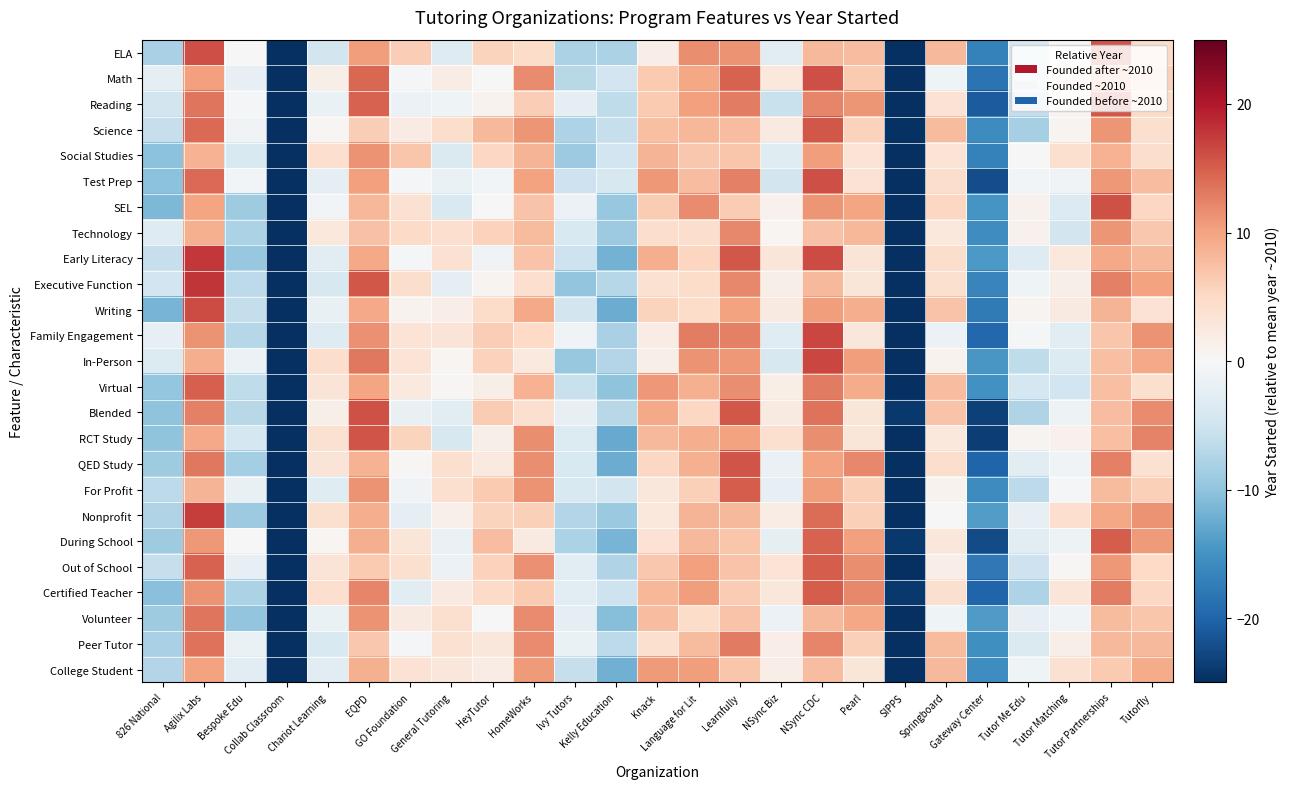

Reading right to left, list all the values displayed in this chart.

ELA: Tutorfly=4.9	Tutor Partnerships=15.7	Tutor Matching=0.4	Tutor Me Edu=-4.1	Gateway Center=-16.9	Springboard=8.1	SIPPS=-25.0	Pearl=7.7	NSync CDC=8.2	NSync Biz=-2.6	Learnfully=11.2	Language for Lit=11.5	Knack=1.7	Kelly Education=-7.8	Ivy Tutors=-7.9	HomeWorks=4.6	HeyTutor=5.6	General Tutoring=-3.3	GO Foundation=6.2	EQPD=10.4	Chariot Learning=-4.5	Collab Classroom=-25.0	Bespoke Edu=-0.1	Agilix Labs=16.0	826 National=-8.1
Math: Tutorfly=6.0	Tutor Partnerships=7.6	Tutor Matching=3.7	Tutor Me Edu=-4.7	Gateway Center=-18.5	Springboard=-1.1	SIPPS=-25.0	Pearl=6.6	NSync CDC=16.2	NSync Biz=2.6	Learnfully=14.7	Language for Lit=9.7	Knack=6.5	Kelly Education=-4.9	Ivy Tutors=-7.0	HomeWorks=11.9	HeyTutor=0.0	General Tutoring=1.9	GO Foundation=-0.4	EQPD=14.3	Chariot Learning=1.5	Collab Classroom=-25.0	Bespoke Edu=-2.1	Agilix Labs=10.2	826 National=-2.3
Reading: Tutorfly=4.9	Tutor Partnerships=15.4	Tutor Matching=0.7	Tutor Me Edu=-6.1	Gateway Center=-20.7	Springboard=3.7	SIPPS=-25.0	Pearl=11.0	NSync CDC=12.2	NSync Biz=-5.6	Learnfully=12.8	Language for Lit=10.3	Knack=6.6	Kelly Education=-6.3	Ivy Tutors=-2.3	HomeWorks=6.1	HeyTutor=0.8	General Tutoring=-1.1	GO Foundation=-1.4	EQPD=14.8	Chariot Learning=-1.7	Collab Classroom=-25.0	Bespoke Edu=-0.4	Agilix Labs=13.3	826 National=-4.5
Science: Tutorfly=4.1	Tutor Partnerships=11.1	Tutor Matching=0.8	Tutor Me Edu=-8.3	Gateway Center=-15.7	Springboard=7.9	SIPPS=-24.8	Pearl=5.7	NSync CDC=15.4	NSync Biz=2.3	Learnfully=7.8	Language for Lit=8.4	Knack=7.5	Kelly Education=-5.8	Ivy Tutors=-7.7	HomeWorks=11.1	HeyTutor=8.2	General Tutoring=4.4	GO Foundation=2.1	EQPD=6.2	Chariot Learning=0.3	Collab Classroom=-25.0	Bespoke Edu=-0.9	Agilix Labs=14.1	826 National=-5.8
Social Studies: Tutorfly=4.4	Tutor Partnerships=8.7	Tutor Matching=3.9	Tutor Me Edu=-0.2	Gateway Center=-17.0	Springboard=3.4	SIPPS=-25.0	Pearl=3.3	NSync CDC=10.4	NSync Biz=-3.0	Learnfully=6.9	Language for Lit=6.6	Knack=8.4	Kelly Education=-4.9	Ivy Tutors=-9.1	HomeWorks=8.5	HeyTutor=5.2	General Tutoring=-3.6	GO Foundation=7.0	EQPD=11.3	Chariot Learning=4.2	Collab Classroom=-25.0	Bespoke Edu=-3.9	Agilix Labs=8.6	826 National=-10.3
Test Prep: Tutorfly=7.8	Tutor Partnerships=10.8	Tutor Matching=-0.8	Tutor Me Edu=-0.7	Gateway Center=-22.2	Springboard=4.5	SIPPS=-25.0	Pearl=3.6	NSync CDC=16.1	NSync Biz=-4.7	Learnfully=12.6	Language for Lit=7.7	Knack=10.9	Kelly Education=-3.9	Ivy Tutors=-5.3	HomeWorks=10.1	HeyTutor=-0.7	General Tutoring=-1.6	GO Foundation=-0.4	EQPD=10.3	Chariot Learning=-2.3	Collab Classroom=-25.0	Bespoke Edu=-0.6	Agilix Labs=14.2	826 National=-10.3
SEL: Tutorfly=5.2	Tutor Partnerships=16.0	Tutor Matching=-3.5	Tutor Me Edu=1.2	Gateway Center=-14.7	Springboard=5.1	SIPPS=-25.0	Pearl=9.8	NSync CDC=11.1	NSync Biz=1.1	Learnfully=6.4	Language for Lit=11.7	Knack=6.3	Kelly Education=-9.5	Ivy Tutors=-1.5	HomeWorks=7.2	HeyTutor=0.2	General Tutoring=-3.9	GO Foundation=3.9	EQPD=8.4	Chariot Learning=-0.7	Collab Classroom=-25.0	Bespoke Edu=-8.9	Agilix Labs=9.9	826 National=-11.3
Technology: Tutorfly=6.8	Tutor Partnerships=11.1	Tutor Matching=-4.5	Tutor Me Edu=1.1	Gateway Center=-15.6	Springboard=2.7	SIPPS=-25.0	Pearl=8.3	NSync CDC=7.3	NSync Biz=0.5	Learnfully=12.0	Language for Lit=4.3	Knack=4.4	Kelly Education=-9.1	Ivy Tutors=-3.9	HomeWorks=7.9	HeyTutor=5.8	General Tutoring=4.2	GO Foundation=4.8	EQPD=7.4	Chariot Learning=2.7	Collab Classroom=-25.0	Bespoke Edu=-7.9	Agilix Labs=8.8	826 National=-3.2
Early Literacy: Tutorfly=8.2	Tutor Partnerships=9.5	Tutor Matching=2.7	Tutor Me Edu=-3.3	Gateway Center=-14.3	Springboard=4.4	SIPPS=-25.0	Pearl=3.2	NSync CDC=16.2	NSync Biz=2.9	Learnfully=15.6	Language for Lit=5.3	Knack=9.1	Kelly Education=-11.9	Ivy Tutors=-5.1	HomeWorks=7.1	HeyTutor=-0.8	General Tutoring=3.8	GO Foundation=-0.5	EQPD=9.5	Chariot Learning=-2.5	Collab Classroom=-25.0	Bespoke Edu=-9.4	Agilix Labs=17.7	826 National=-5.8
Executive Function: Tutorfly=10.1	Tutor Partnerships=12.5	Tutor Matching=1.4	Tutor Me Edu=-1.1	Gateway Center=-16.6	Springboard=4.0	SIPPS=-25.0	Pearl=3.0	NSync CDC=8.1	NSync Biz=1.5	Learnfully=11.9	Language for Lit=4.6	Knack=3.9	Kelly Education=-7.1	Ivy Tutors=-9.9	HomeWorks=4.1	HeyTutor=0.8	General Tutoring=-2.4	GO Foundation=4.4	EQPD=15.6	Chariot Learning=-4.1	Collab Classroom=-25.0	Bespoke Edu=-6.6	Agilix Labs=17.8	826 National=-4.8
Writing: Tutorfly=3.6	Tutor Partnerships=8.6	Tutor Matching=2.2	Tutor Me Edu=0.6	Gateway Center=-17.7	Springboard=7.2	SIPPS=-25.0	Pearl=9.2	NSync CDC=10.4	NSync Biz=2.2	Learnfully=10.0	Language for Lit=4.6	Knack=5.6	Kelly Education=-12.5	Ivy Tutors=-4.7	HomeWorks=9.4	HeyTutor=4.7	General Tutoring=1.6	GO Foundation=0.8	EQPD=9.4	Chariot Learning=-1.9	Collab Classroom=-25.0	Bespoke Edu=-5.9	Agilix Labs=16.3	826 National=-11.6
Family Engagement: Tutorfly=11.2	Tutor Partnerships=6.9	Tutor Matching=-2.7	Tutor Me Edu=-0.3	Gateway Center=-19.7	Springboard=-1.4	SIPPS=-25.0	Pearl=2.9	NSync CDC=16.7	NSync Biz=-3.0	Learnfully=12.6	Language for Lit=12.7	Knack=2.0	Kelly Education=-8.2	Ivy Tutors=-0.9	HomeWorks=5.0	HeyTutor=6.1	General Tutoring=3.2	GO Foundation=3.5	EQPD=11.4	Chariot Learning=-3.2	Collab Classroom=-25.0	Bespoke Edu=-7.1	Agilix Labs=11.2	826 National=-2.1
In-Person: Tutorfly=9.4	Tutor Partnerships=7.5	Tutor Matching=-3.5	Tutor Me Edu=-6.4	Gateway Center=-14.5	Springboard=1.0	SIPPS=-25.0	Pearl=10.4	NSync CDC=16.7	NSync Biz=-4.1	Learnfully=10.7	Language for Lit=11.2	Knack=1.4	Kelly Education=-7.4	Ivy Tutors=-9.4	HomeWorks=2.4	HeyTutor=5.7	General Tutoring=0.6	GO Foundation=3.5	EQPD=13.2	Chariot Learning=4.5	Collab Classroom=-25.0	Bespoke Edu=-1.5	Agilix Labs=9.1	826 National=-3.5
Virtual: Tutorfly=4.0	Tutor Partnerships=7.4	Tutor Matching=-4.7	Tutor Me Edu=-4.3	Gateway Center=-15.2	Springboard=7.7	SIPPS=-25.0	Pearl=9.2	NSync CDC=12.9	NSync Biz=1.7	Learnfully=11.6	Language for Lit=8.9	Knack=10.8	Kelly Education=-10.0	Ivy Tutors=-5.7	HomeWorks=8.6	HeyTutor=1.4	General Tutoring=0.3	GO Foundation=2.5	EQPD=9.8	Chariot Learning=3.2	Collab Classroom=-25.0	Bespoke Edu=-6.3	Agilix Labs=15.0	826 National=-9.7
Blended: Tutorfly=11.9	Tutor Partnerships=7.7	Tutor Matching=-1.3	Tutor Me Edu=-7.5	Gateway Center=-23.4	Springboard=7.1	SIPPS=-24.2	Pearl=3.0	NSync CDC=13.5	NSync Biz=2.2	Learnfully=15.6	Language for Lit=5.1	Knack=9.5	Kelly Education=-6.9	Ivy Tutors=-2.1	HomeWorks=3.9	HeyTutor=6.3	General Tutoring=-2.6	GO Foundation=-1.9	EQPD=15.9	Chariot Learning=1.5	Collab Classroom=-25.0	Bespoke Edu=-7.0	Agilix Labs=12.6	826 National=-10.0
RCT Study: Tutorfly=12.4	Tutor Partnerships=7.6	Tutor Matching=1.1	Tutor Me Edu=0.7	Gateway Center=-23.6	Springboard=2.7	SIPPS=-25.0	Pearl=3.0	NSync CDC=11.7	NSync Biz=4.1	Learnfully=10.0	Language for Lit=9.1	Knack=8.1	Kelly Education=-12.5	Ivy Tutors=-3.4	HomeWorks=11.6	HeyTutor=1.5	General Tutoring=-4.1	GO Foundation=5.5	EQPD=15.8	Chariot Learning=3.9	Collab Classroom=-25.0	Bespoke Edu=-4.4	Agilix Labs=9.4	826 National=-10.0
QED Study: Tutorfly=3.8	Tutor Partnerships=12.6	Tutor Matching=-0.9	Tutor Me Edu=-2.8	Gateway Center=-20.1	Springboard=4.4	SIPPS=-25.0	Pearl=12.0	NSync CDC=10.1	NSync Biz=-1.7	Learnfully=15.8	Language for Lit=8.9	Knack=5.3	Kelly Education=-12.5	Ivy Tutors=-3.9	HomeWorks=11.7	HeyTutor=2.4	General Tutoring=4.0	GO Foundation=0.4	EQPD=8.7	Chariot Learning=3.2	Collab Classroom=-25.0	Bespoke Edu=-8.4	Agilix Labs=13.1	826 National=-8.8
For Profit: Tutorfly=5.9	Tutor Partnerships=8.0	Tutor Matching=-0.5	Tutor Me Edu=-6.5	Gateway Center=-15.7	Springboard=0.9	SIPPS=-25.0	Pearl=5.9	NSync CDC=10.5	NSync Biz=-2.1	Learnfully=15.2	Language for Lit=5.9	Knack=2.9	Kelly Education=-4.6	Ivy Tutors=-3.8	HomeWorks=11.3	HeyTutor=6.6	General Tutoring=4.0	GO Foundation=-1.0	EQPD=11.1	Chariot Learning=-3.0	Collab Classroom=-25.0	Bespoke Edu=-1.8	Agilix Labs=8.5	826 National=-6.6
Nonprofit: Tutorfly=11.2	Tutor Partnerships=9.6	Tutor Matching=4.2	Tutor Me Edu=-2.1	Gateway Center=-14.0	Springboard=0.0	SIPPS=-25.0	Pearl=5.9	NSync CDC=13.9	NSync Biz=1.9	Learnfully=8.1	Language for Lit=8.5	Knack=2.7	Kelly Education=-9.2	Ivy Tutors=-7.2	HomeWorks=5.9	HeyTutor=5.7	General Tutoring=1.3	GO Foundation=-2.4	EQPD=9.2	Chariot Learning=4.1	Collab Classroom=-25.0	Bespoke Edu=-9.1	Agilix Labs=17.3	826 National=-7.5
During School: Tutorfly=10.6	Tutor Partnerships=15.1	Tutor Matching=-1.4	Tutor Me Edu=-2.7	Gateway Center=-22.3	Springboard=2.8	SIPPS=-24.2	Pearl=10.3	NSync CDC=14.7	NSync Biz=-2.4	Learnfully=6.9	Language for Lit=8.2	Knack=3.7	Kelly Education=-11.6	Ivy Tutors=-7.9	HomeWorks=2.3	HeyTutor=7.7	General Tutoring=-1.6	GO Foundation=3.1	EQPD=9.0	Chariot Learning=0.6	Collab Classroom=-25.0	Bespoke Edu=0.0	Agilix Labs=10.8	826 National=-8.9
Out of School: Tutorfly=5.0	Tutor Partnerships=10.9	Tutor Matching=0.3	Tutor Me Edu=-5.3	Gateway Center=-17.9	Springboard=1.7	SIPPS=-25.0	Pearl=11.6	NSync CDC=15.1	NSync Biz=3.5	Learnfully=7.2	Language for Lit=10.3	Knack=6.7	Kelly Education=-7.6	Ivy Tutors=-2.7	HomeWorks=11.4	HeyTutor=5.7	General Tutoring=-1.5	GO Foundation=3.9	EQPD=6.5	Chariot Learning=3.2	Collab Classroom=-25.0	Bespoke Edu=-2.1	Agilix Labs=14.8	826 National=-5.7
Certified Teacher: Tutorfly=5.3	Tutor Partnerships=12.8	Tutor Matching=3.0	Tutor Me Edu=-7.7	Gateway Center=-20.0	Springboard=4.0	SIPPS=-24.1	Pearl=12.0	NSync CDC=15.1	NSync Biz=2.8	Learnfully=6.3	Language for Lit=10.5	Knack=8.3	Kelly Education=-5.1	Ivy Tutors=-2.7	HomeWorks=6.4	HeyTutor=4.8	General Tutoring=2.3	GO Foundation=-2.7	EQPD=12.3	Chariot Learning=4.1	Collab Classroom=-25.0	Bespoke Edu=-7.8	Agilix Labs=11.3	826 National=-10.4
Volunteer: Tutorfly=6.9	Tutor Partnerships=7.9	Tutor Matching=-0.9	Tutor Me Edu=-2.1	Gateway Center=-14.1	Springboard=-1.1	SIPPS=-25.0	Pearl=9.7	NSync CDC=8.1	NSync Biz=-1.5	Learnfully=7.1	Language for Lit=4.6	Knack=7.8	Kelly Education=-10.7	Ivy Tutors=-2.2	HomeWorks=11.8	HeyTutor=0.1	General Tutoring=4.0	GO Foundation=2.3	EQPD=11.2	Chariot Learning=-1.7	Collab Classroom=-25.0	Bespoke Edu=-9.8	Agilix Labs=13.4	826 National=-8.9
Peer Tutor: Tutorfly=8.0	Tutor Partnerships=8.1	Tutor Matching=1.4	Tutor Me Edu=-3.6	Gateway Center=-15.4	Springboard=7.9	SIPPS=-24.9	Pearl=5.9	NSync CDC=12.1	NSync Biz=1.7	Learnfully=13.0	Language for Lit=7.9	Knack=4.0	Kelly Education=-6.6	Ivy Tutors=-1.7	HomeWorks=11.8	HeyTutor=2.8	General Tutoring=3.9	GO Foundation=-0.6	EQPD=6.7	Chariot Learning=-3.7	Collab Classroom=-25.0	Bespoke Edu=-1.7	Agilix Labs=13.6	826 National=-8.2
College Student: Tutorfly=9.3	Tutor Partnerships=6.6	Tutor Matching=3.8	Tutor Me Edu=-1.1	Gateway Center=-15.5	Springboard=8.0	SIPPS=-25.0	Pearl=3.0	NSync CDC=7.7	NSync Biz=1.7	Learnfully=6.9	Language for Lit=10.4	Knack=10.7	Kelly Education=-12.0	Ivy Tutors=-5.7	HomeWorks=10.7	HeyTutor=1.8	General Tutoring=2.8	GO Foundation=3.6	EQPD=9.0	Chariot Learning=-2.6	Collab Classroom=-25.0	Bespoke Edu=-2.8	Agilix Labs=10.0	826 National=-7.3